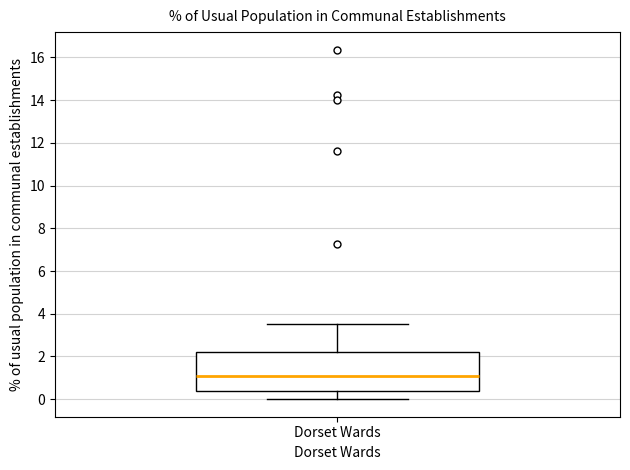

Read this box plot against the y-axis: the position of the median line, the range covered by the box, and the ends of both whiskers. The values are not printed on the chart, so give them approximately, as read against the axis.

median 1.0, box 0.4 to 2.2, whiskers 0.0 to 3.6